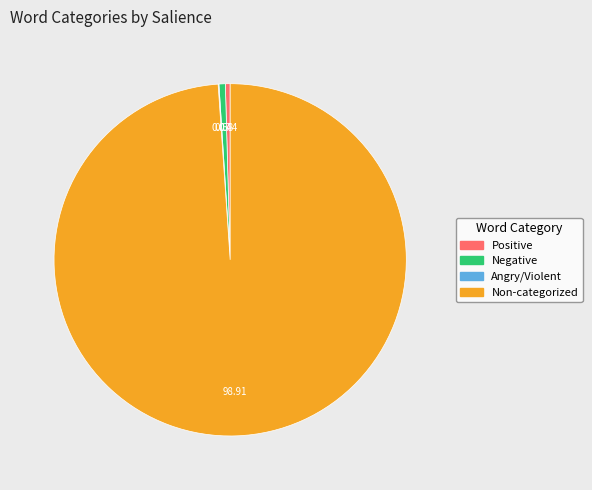

Is there a majority slice in this chart?

Yes